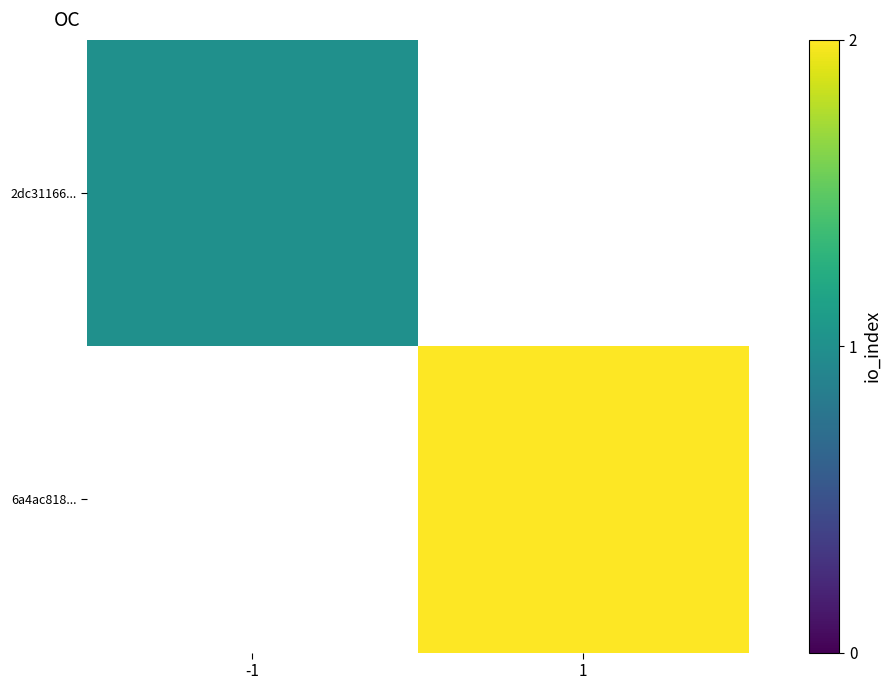

At which label does 6a4ac818... reach its minimum?

-1